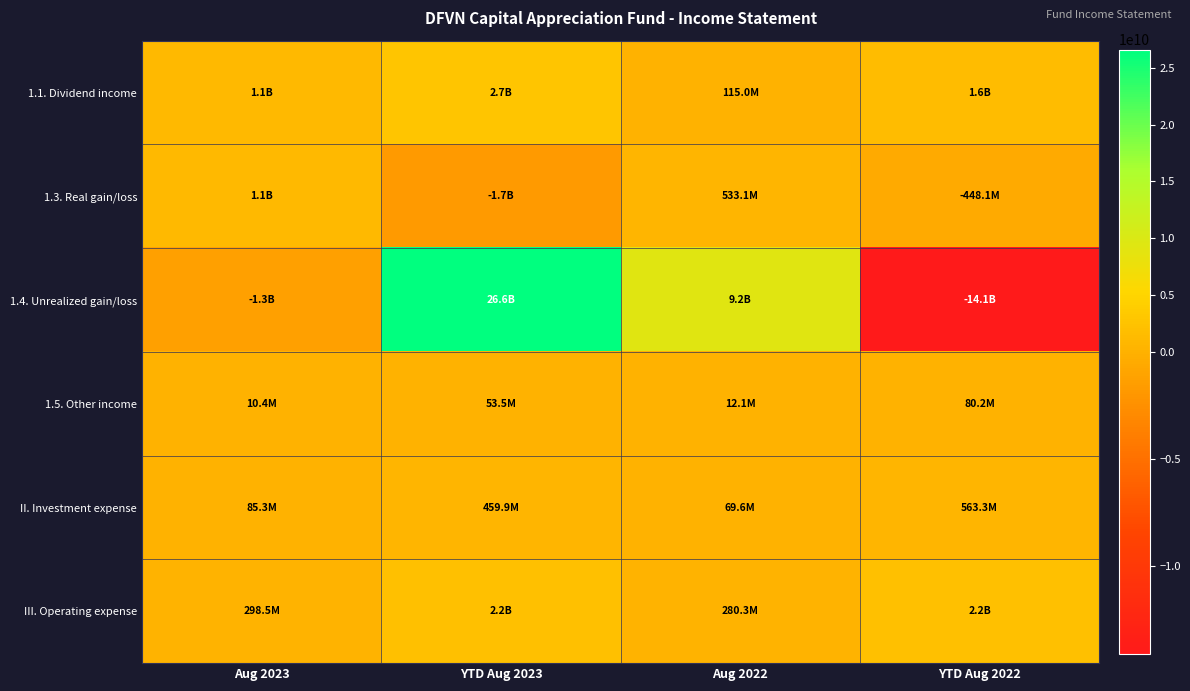

Which series has the largest total across all categories?

1.4. Unrealized gain/loss